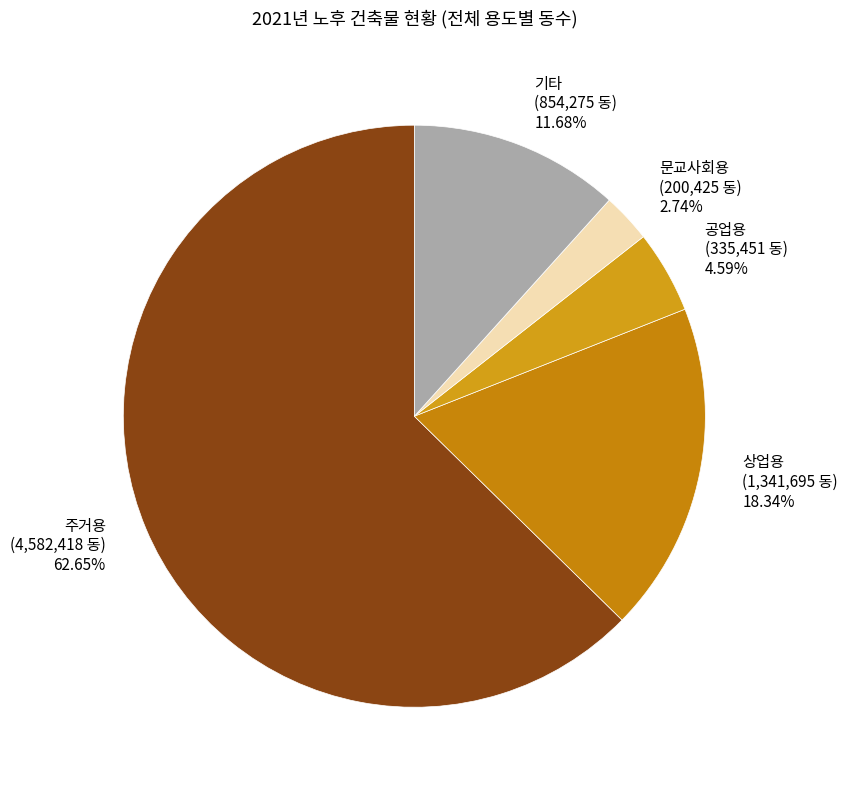

Is it true that 상업용 is 6% of the pie?

False